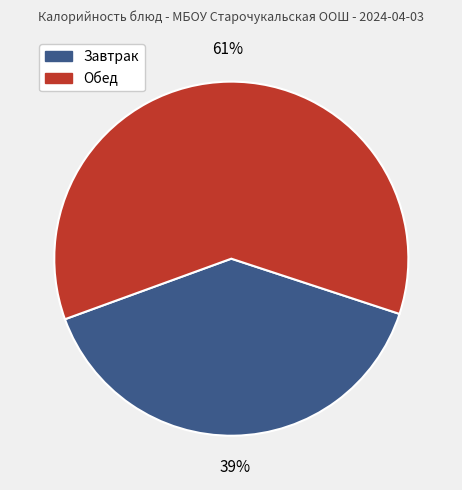

To the nearest percent, what is the average slice percentage?

50%